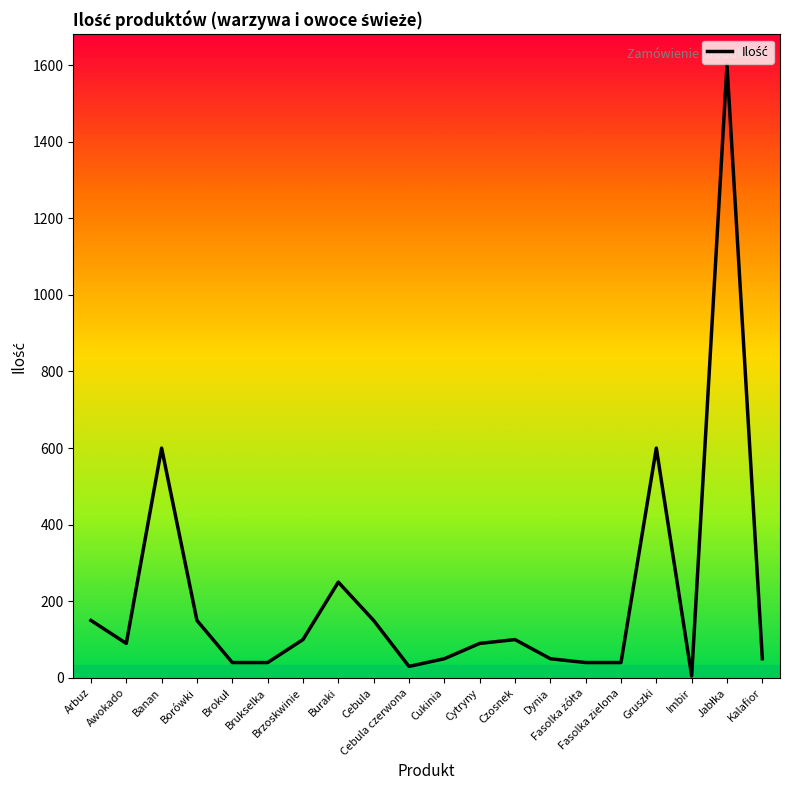

What is the difference between the maximum and minimum values?

1595